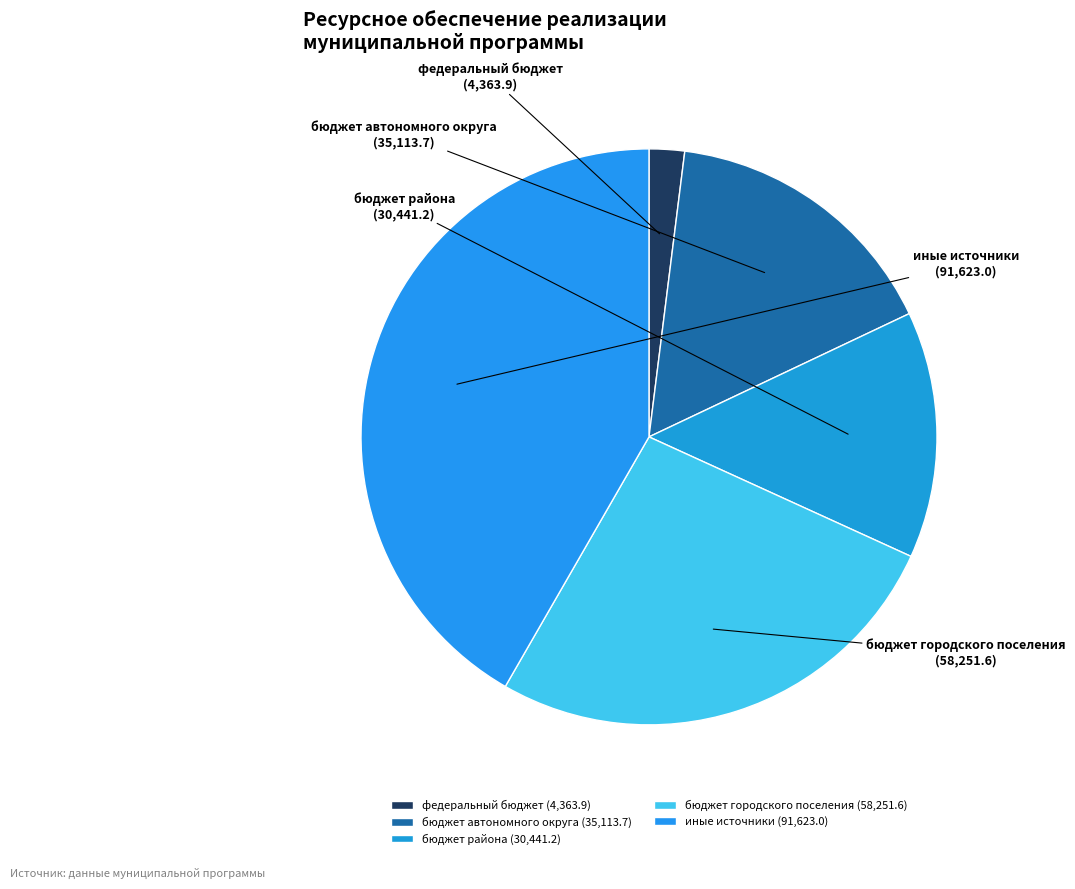

What is the smallest slice in the pie chart?

федеральный бюджет